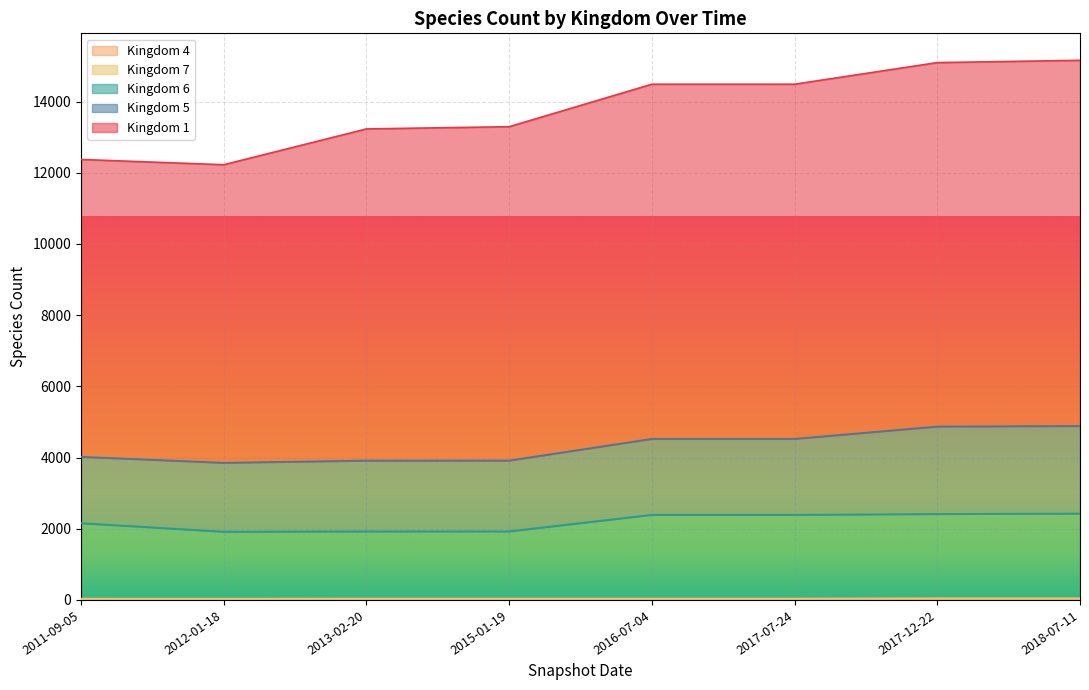

True or false: 7 and 1 cross at least once.

False